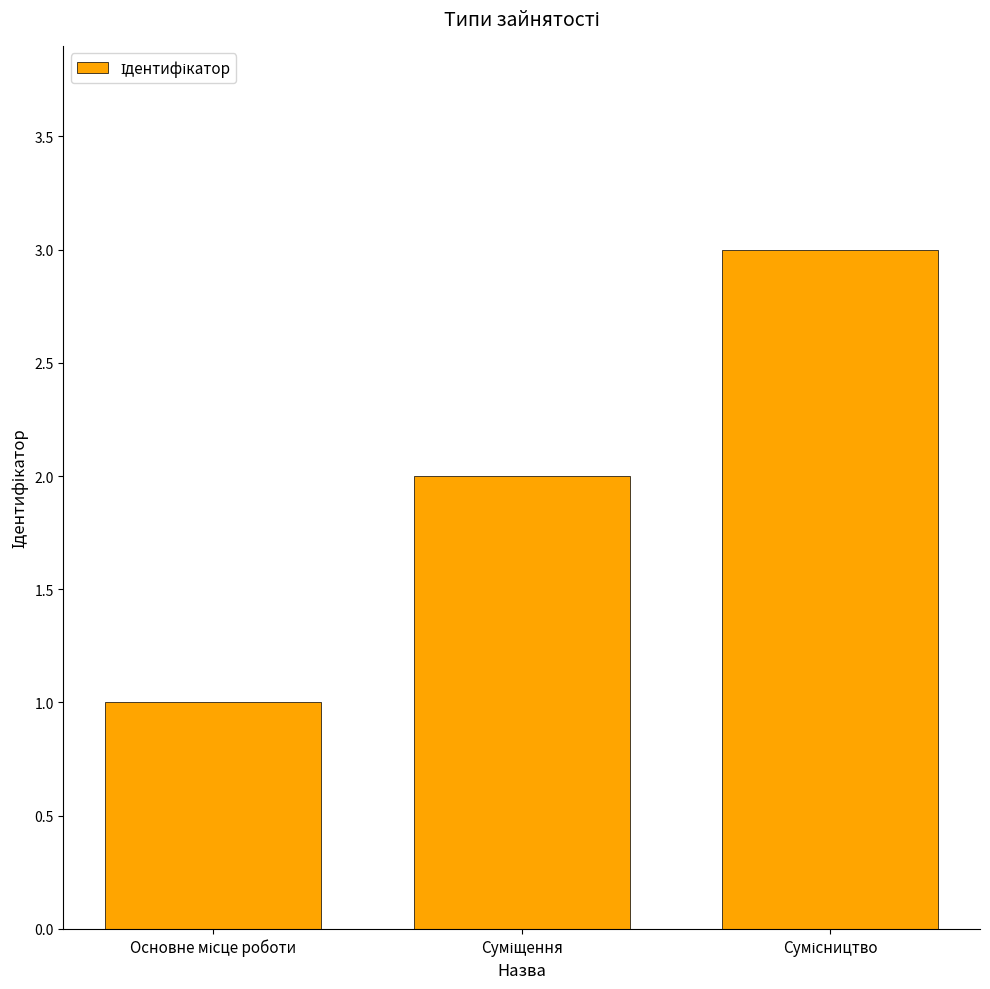

Reading left to right, what are all the values shown in this chart?

1	2	3